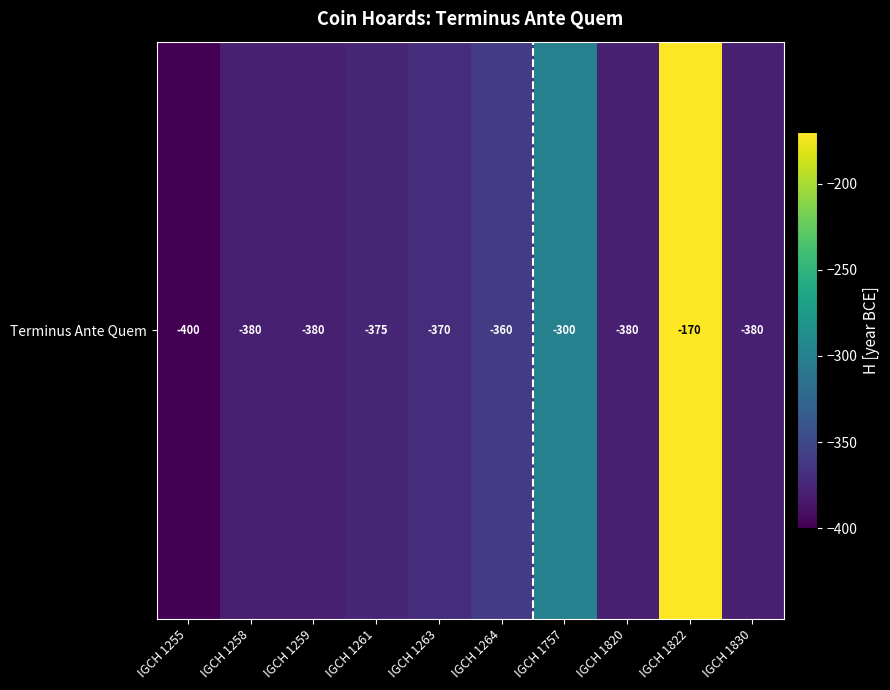

What is the minimum value shown in the chart?

-400